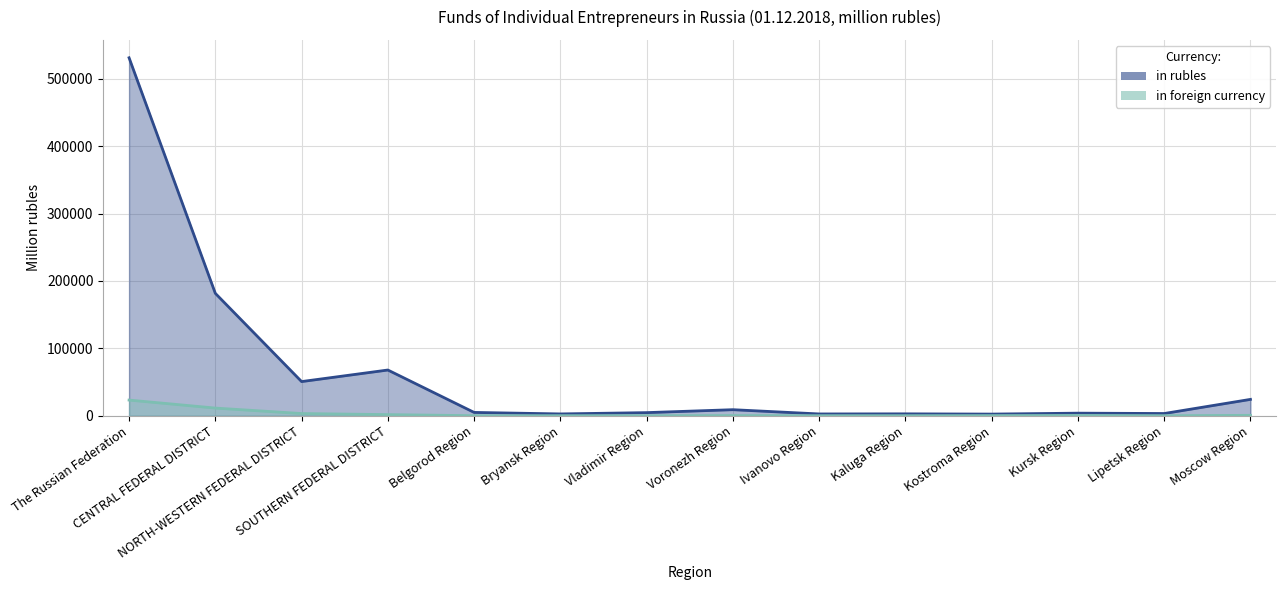

True or false: in foreign currency and in rubles intersect in this chart.

False